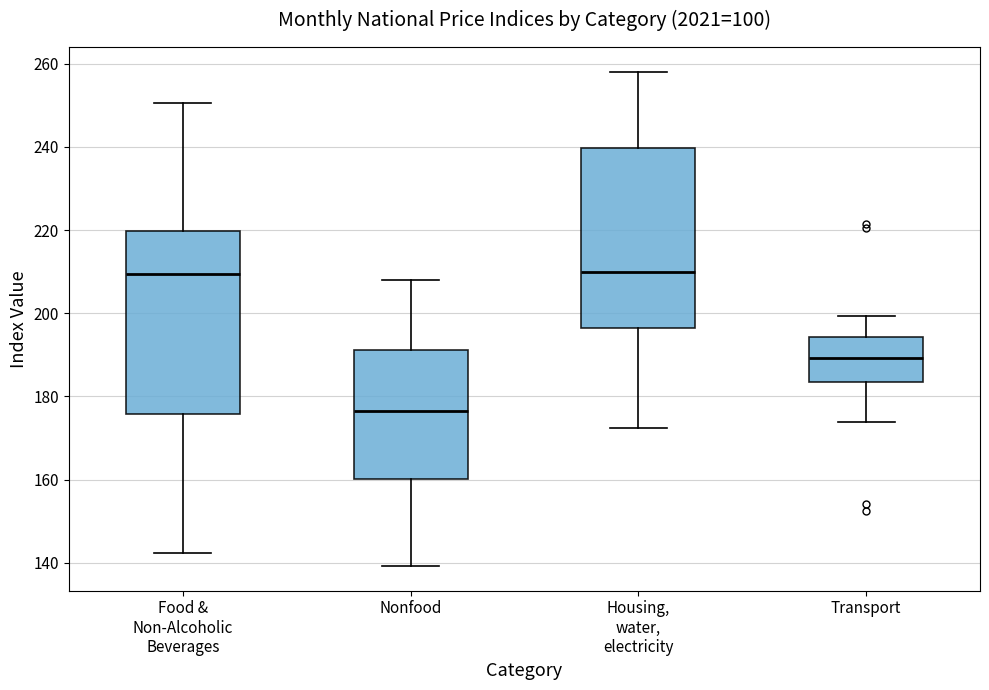

Reading left to right, transcribe this box plot: for each box, give where its median line is, the range the box spans, and where its two whiskers end, as read against the y-axis. The values are not printed on the chart, so give them approximately, as read against the axis.

Food & Non-Alcoholic Beverages: median 210, box 176 to 220, whiskers 142 to 250
Nonfood: median 176, box 160 to 192, whiskers 140 to 208
Housing, water, electricity: median 210, box 196 to 240, whiskers 172 to 258
Transport: median 190, box 184 to 194, whiskers 174 to 200